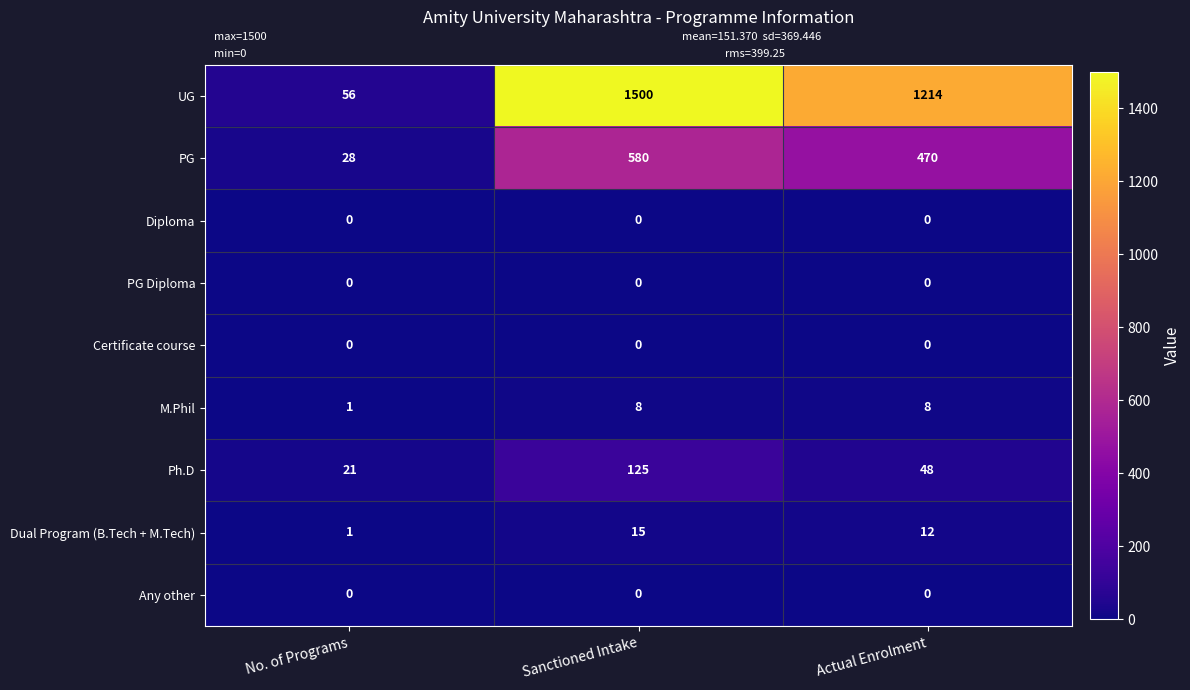

What is the sum of all UG values?

2770